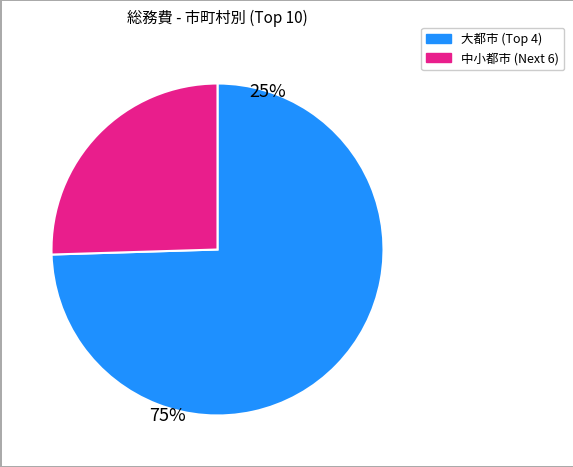

Does any single category account for the majority?

Yes